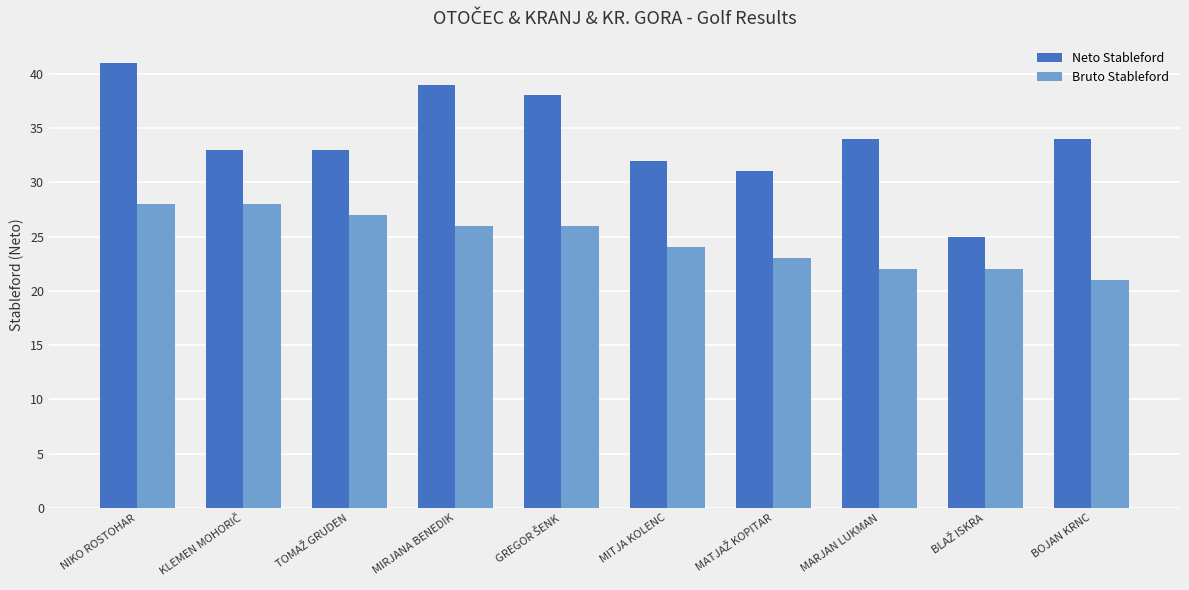

Rank the series by their average value, from highest to lowest.

Neto Stableford, Bruto Stableford